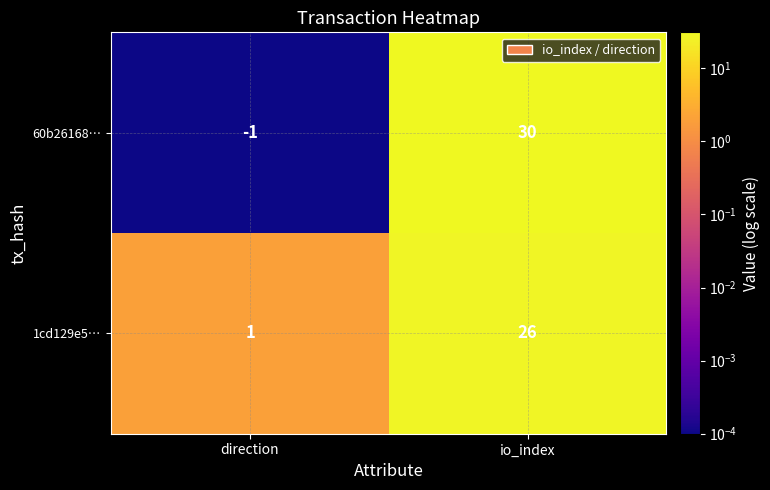

What is the difference between the maximum and minimum values in the 1cd129e5… series?

25